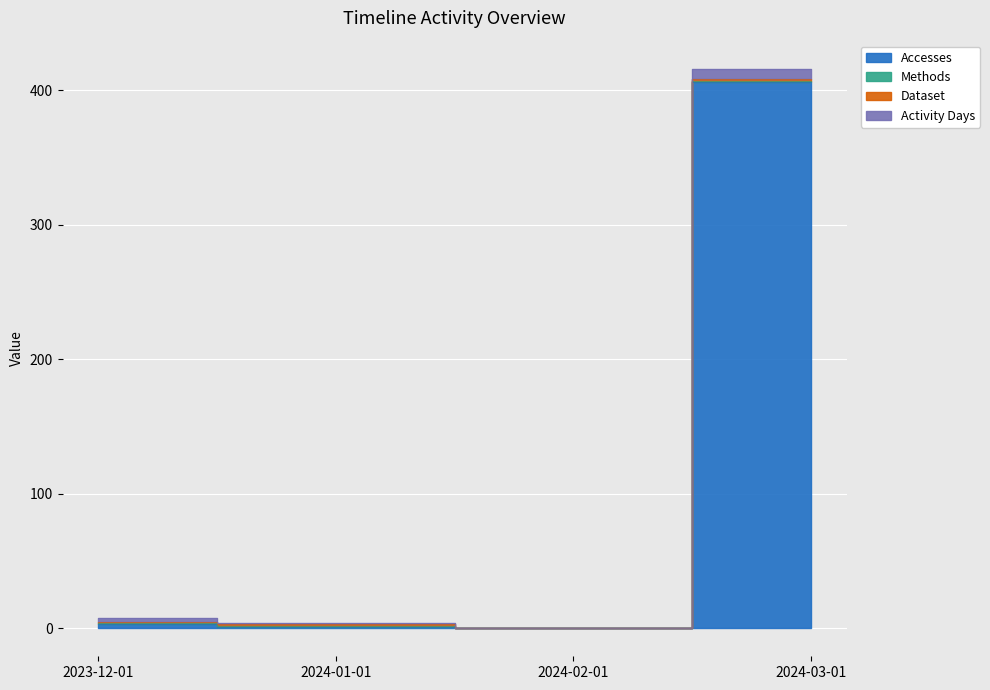

At which category is the sum across all series the highest?

2024-03-01